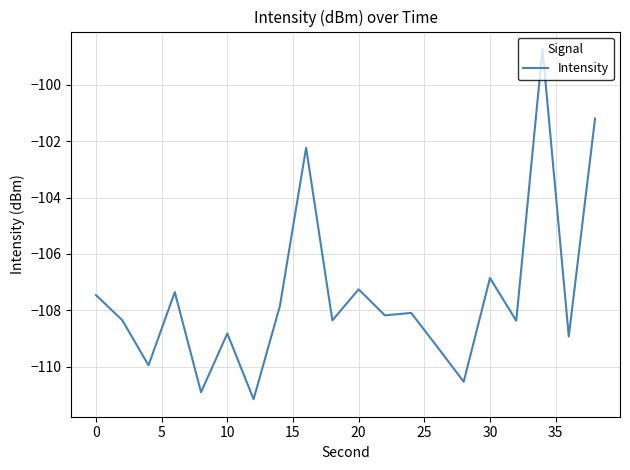

Reading right to left, transcribe all the data shown in this chart.

-101.2	-108.9	-98.7	-108.4	-106.9	-110.5	-109.3	-108.1	-108.2	-107.3	-108.4	-102.2	-107.9	-111.2	-108.8	-110.9	-107.4	-110.0	-108.4	-107.5